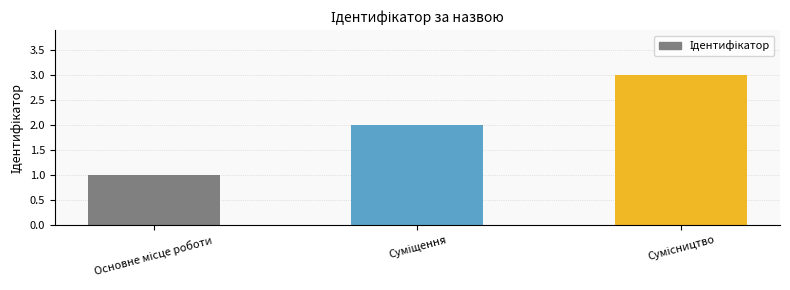

What is the smallest value displayed?

1